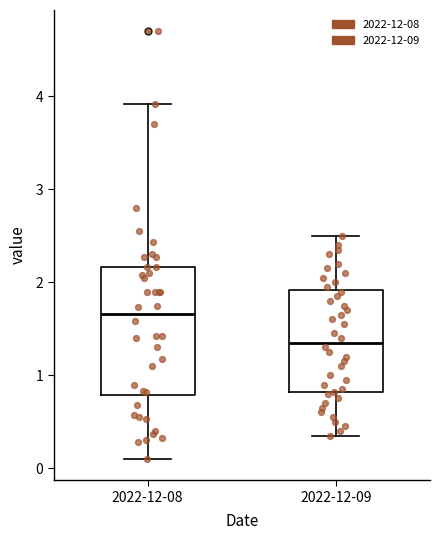

Comparing the boxes themselves (not the whiskers), which one is the tallest?

2022-12-08